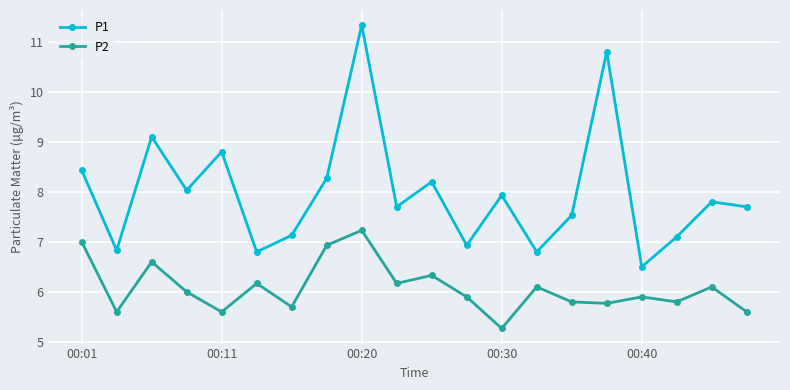

True or false: P1 and P2 cross at least once.

False